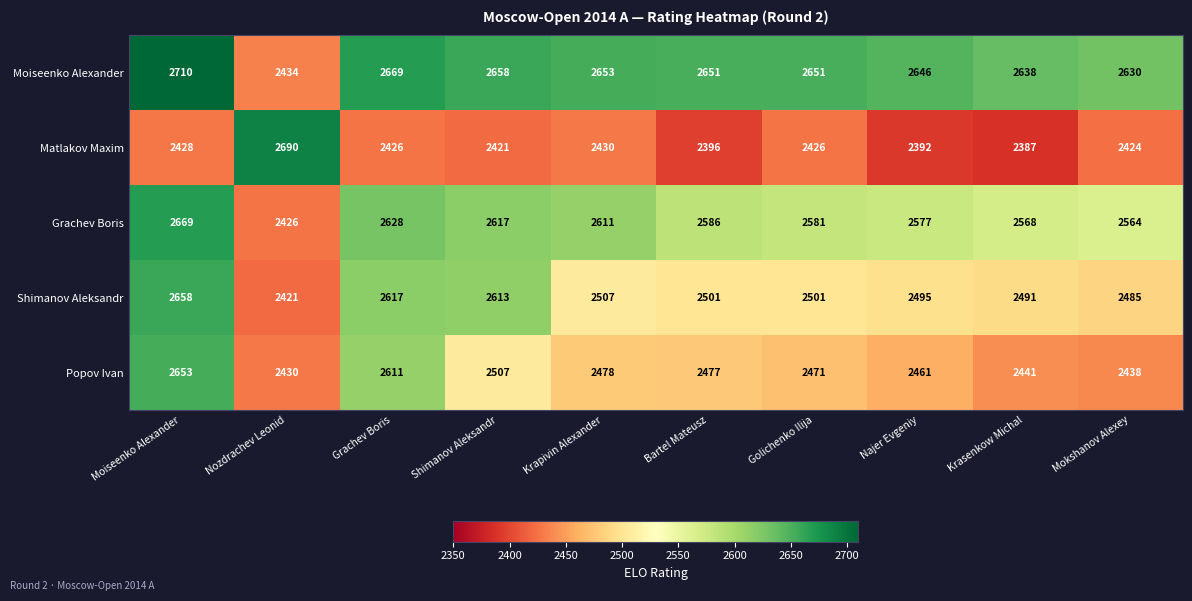

The Popov Ivan series shows 3776 at Shimanov Aleksandr. True or false?

False